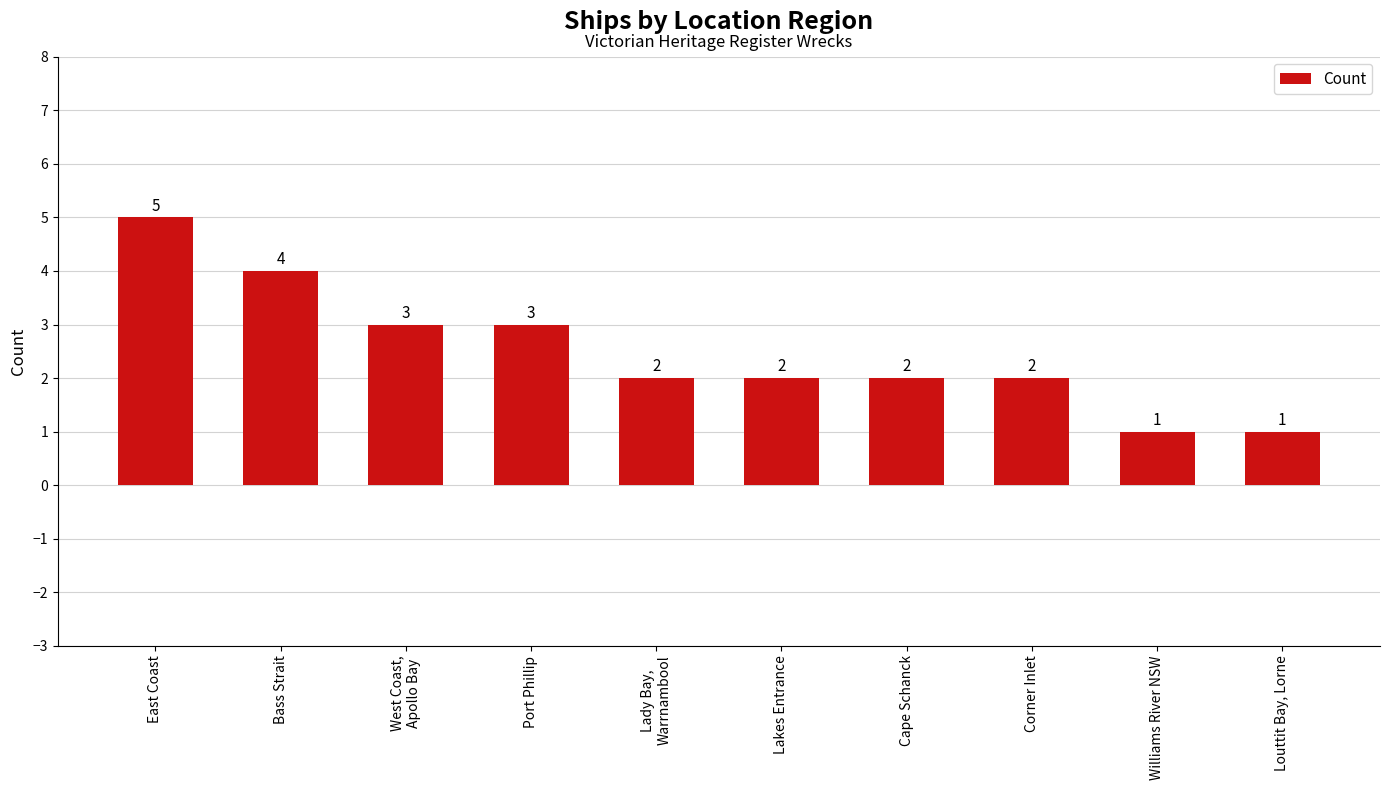

What is the maximum value shown in the chart?

5